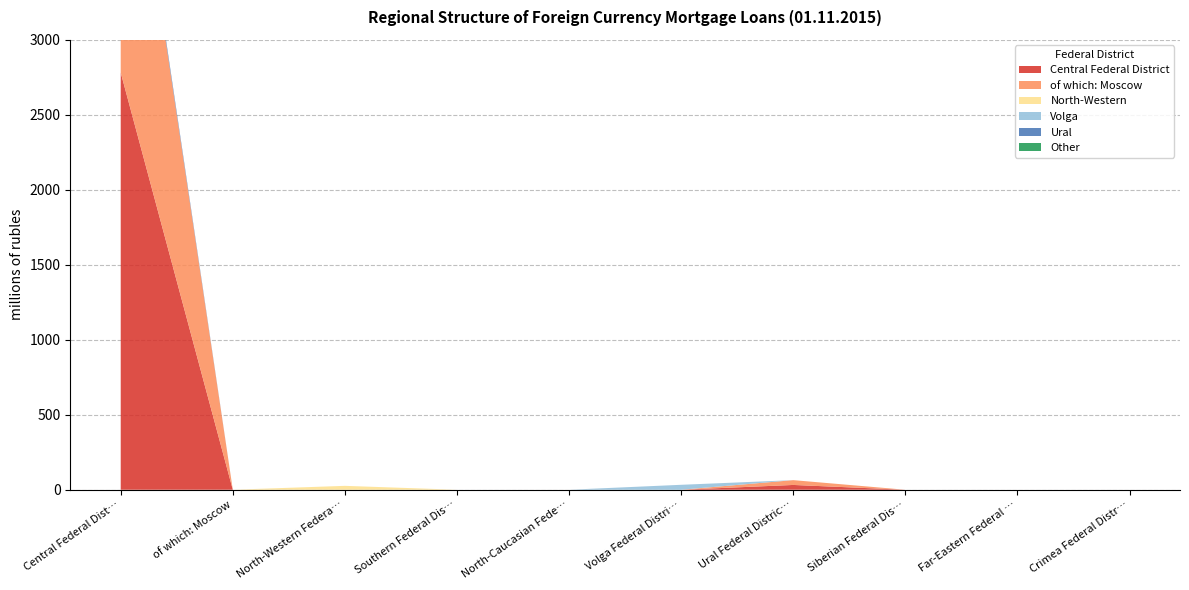

Reading right to left, extract all data points from this chart.

Central Federal District: Crimea Federal District=0	Far-Eastern Federal District=0	Siberian Federal District=0	Ural Federal District=32	Volga Federal District=0	North-Caucasian Federal District=0	Southern Federal District=0	North-Western Federal District=0	of which: Moscow=0	Central Federal District=2781
of which: Moscow: Crimea Federal District=0	Far-Eastern Federal District=0	Siberian Federal District=0	Ural Federal District=32	Volga Federal District=0	North-Caucasian Federal District=0	Southern Federal District=0	North-Western Federal District=0	of which: Moscow=0	Central Federal District=2220
North-Western: Crimea Federal District=0	Far-Eastern Federal District=0	Siberian Federal District=0	Ural Federal District=0	Volga Federal District=0	North-Caucasian Federal District=0	Southern Federal District=0	North-Western Federal District=26	of which: Moscow=0	Central Federal District=0
Volga: Crimea Federal District=0	Far-Eastern Federal District=0	Siberian Federal District=0	Ural Federal District=0	Volga Federal District=33	North-Caucasian Federal District=0	Southern Federal District=0	North-Western Federal District=0	of which: Moscow=0	Central Federal District=0
Ural: Crimea Federal District=0	Far-Eastern Federal District=0	Siberian Federal District=0	Ural Federal District=0	Volga Federal District=0	North-Caucasian Federal District=0	Southern Federal District=0	North-Western Federal District=0	of which: Moscow=0	Central Federal District=32
Other: Crimea Federal District=0	Far-Eastern Federal District=0	Siberian Federal District=0	Ural Federal District=0	Volga Federal District=0	North-Caucasian Federal District=0	Southern Federal District=0	North-Western Federal District=0	of which: Moscow=0	Central Federal District=0